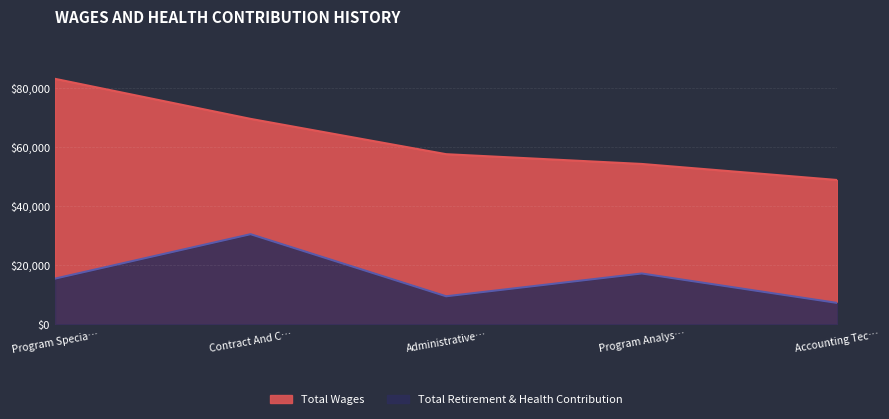

What is the value of the Total Retirement & Health Contribution point at the 4th from the left?

17166